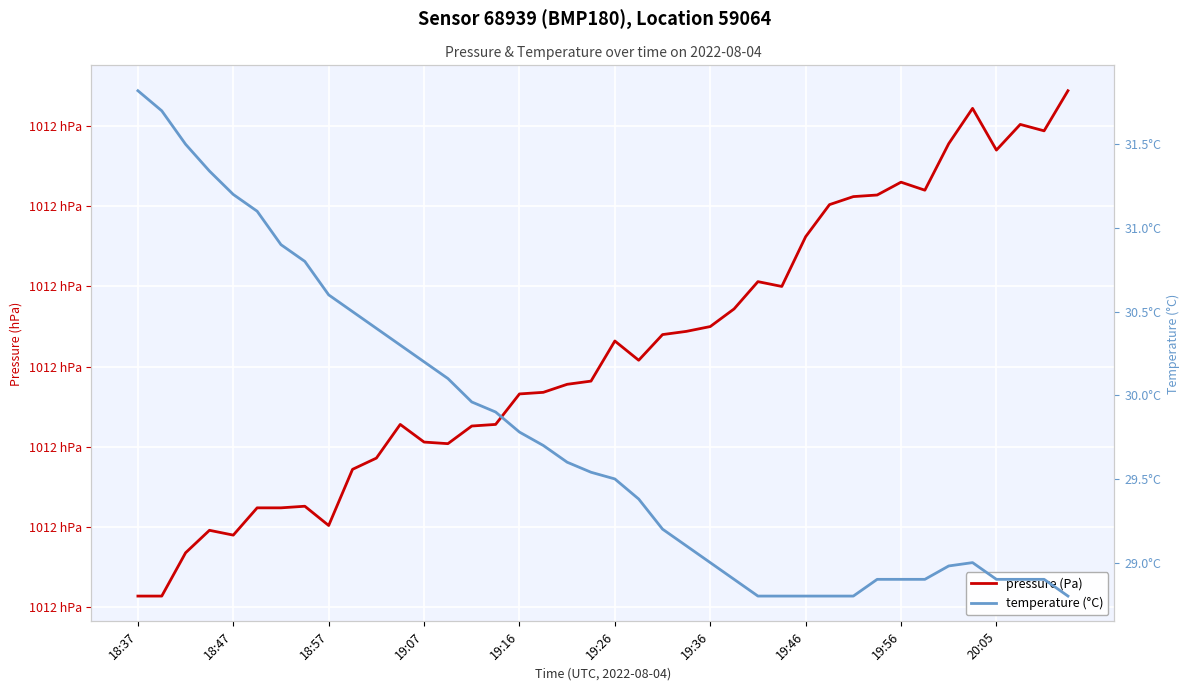

List the series in order of their overall mean, lowest first.

temperature (°C), pressure (Pa)